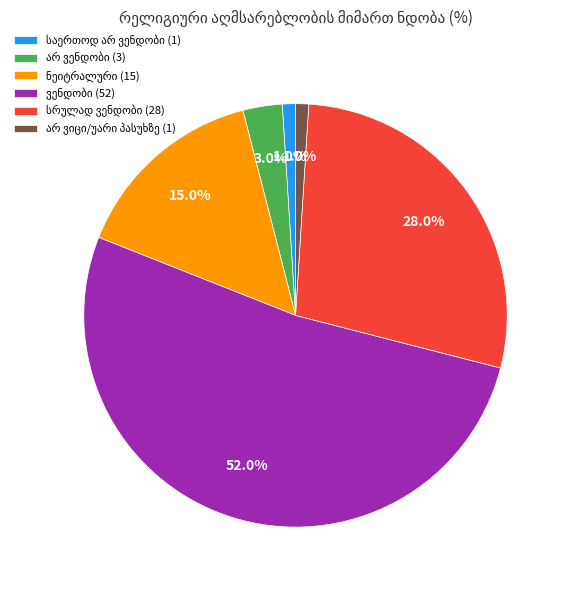

Is there any slice that represents more than half of the pie?

Yes